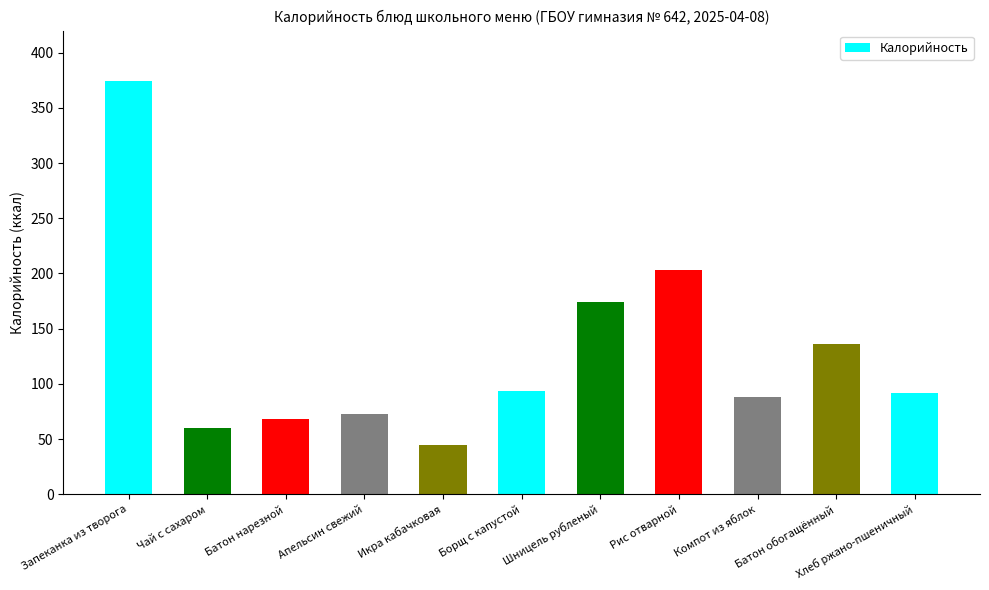

The chart shows a value of 102.2 at Апельсин свежий. True or false?

False